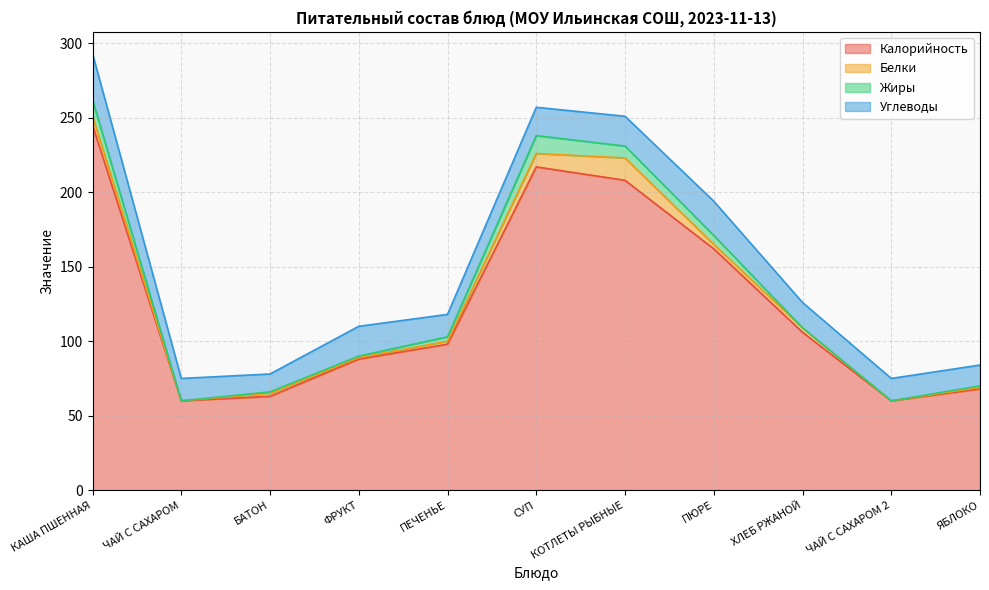

What is the total value across all series at КОТЛЕТЫ РЫБНЫЕ?

251